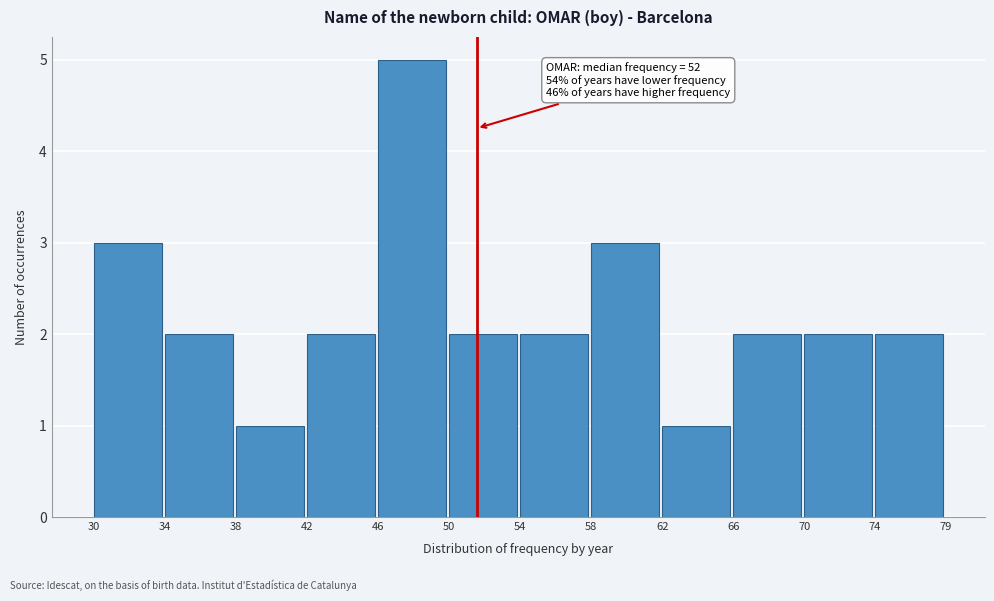

Reading right to left, transcribe all the data shown in this chart.

74=2	70=2	66=2	62=1	58=3	54=2	50=2	46=5	42=2	38=1	34=2	30=3